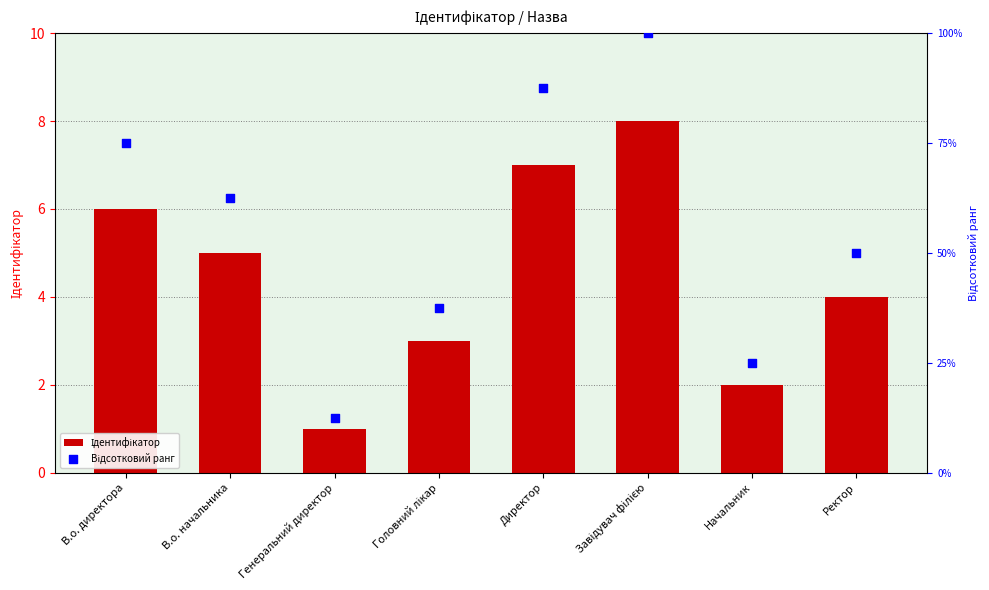

At how many categories does at least one series exceed 52?

4